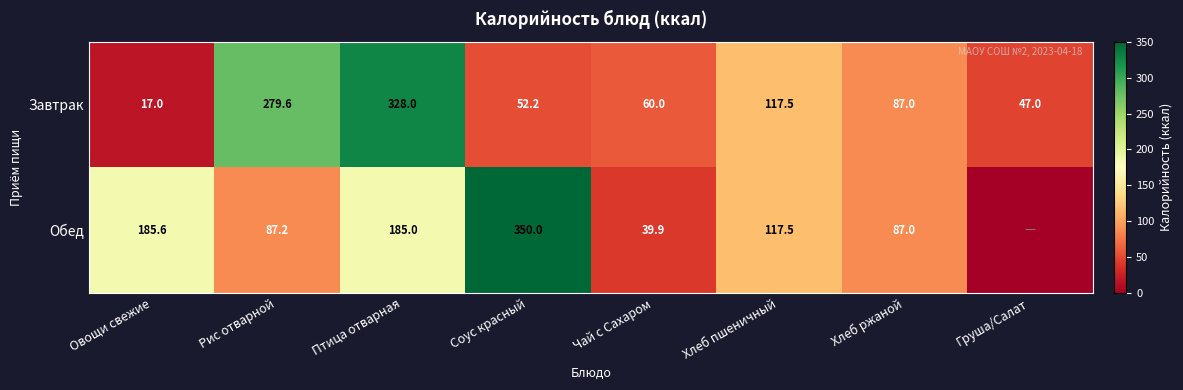

What is the total value across all series at Птица отварная?

513.0